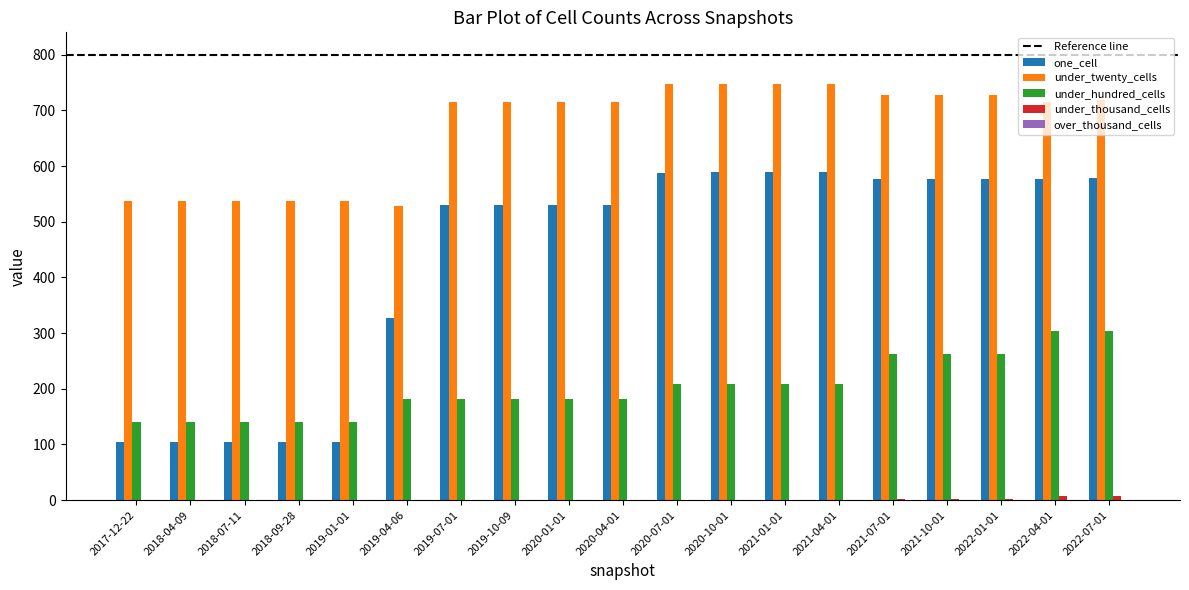

What is the greatest value displayed?

747